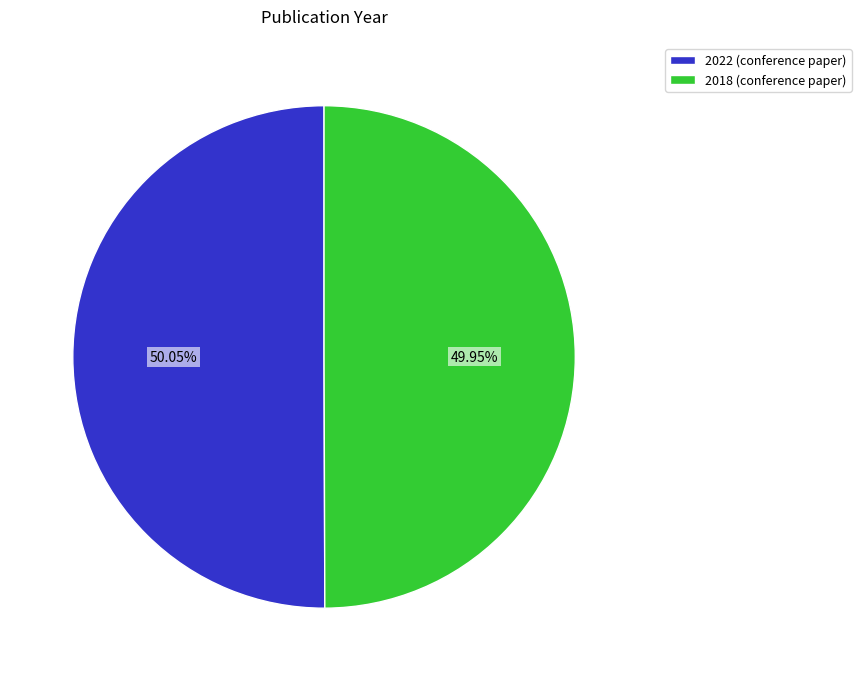

How many segments does this pie chart have?

2